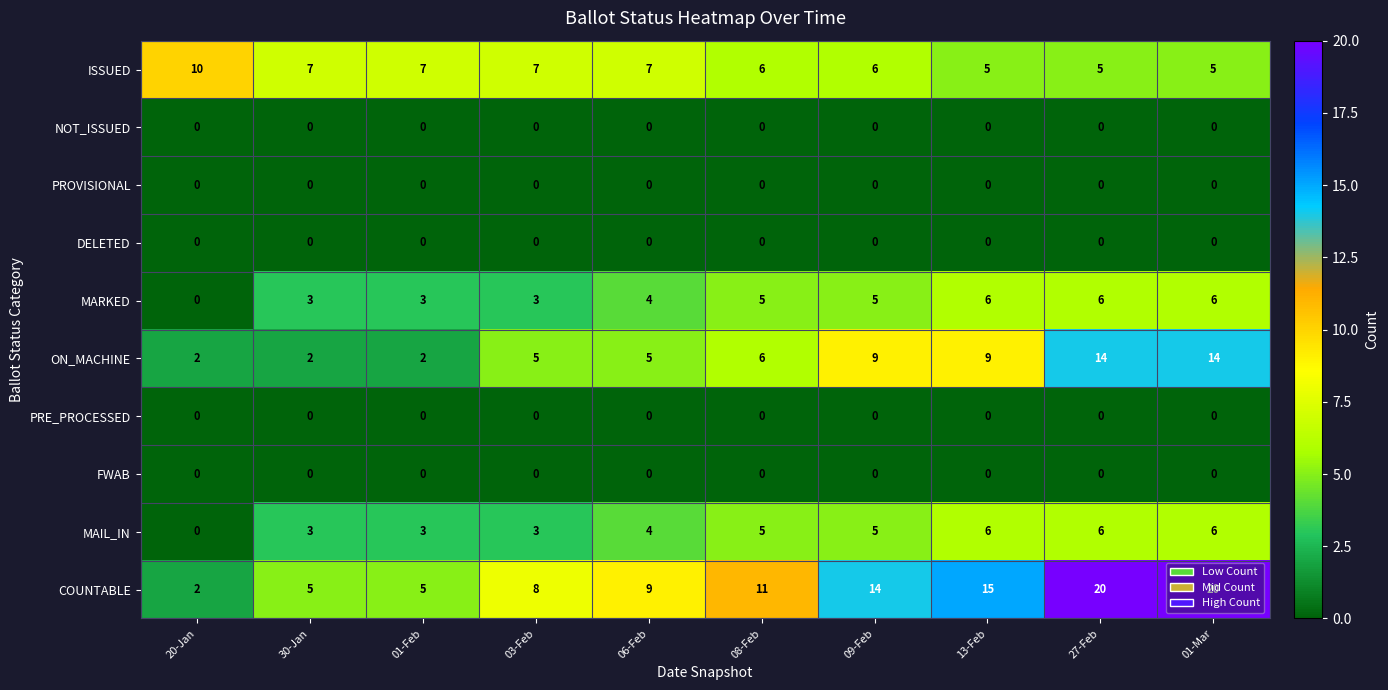

Which series changed the most between 20-Jan and 03-Feb?

COUNTABLE